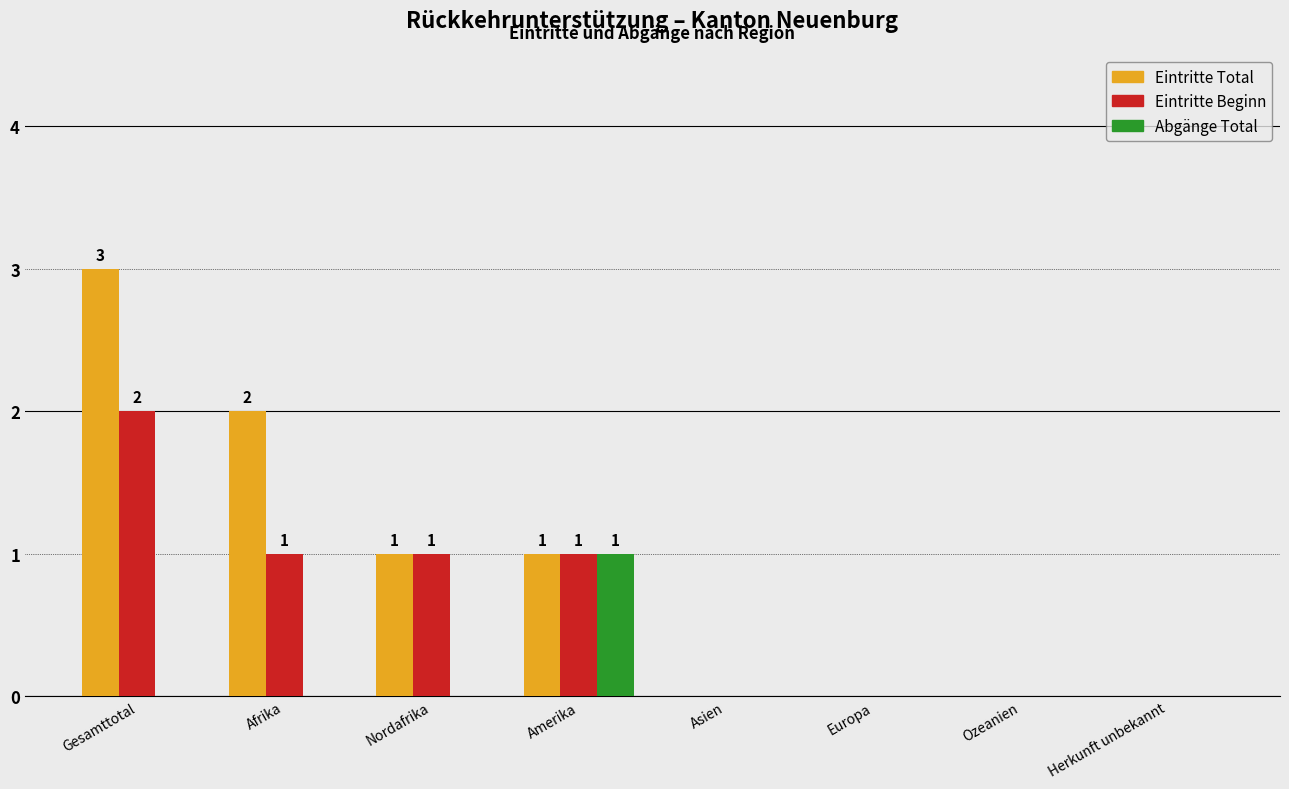

Reading right to left, transcribe all the data shown in this chart.

Eintritte Total: Herkunft unbekannt=0	Ozeanien=0	Europa=0	Asien=0	Amerika=1	Nordafrika=1	Afrika=2	Gesamttotal=3
Eintritte Beginn: Herkunft unbekannt=0	Ozeanien=0	Europa=0	Asien=0	Amerika=1	Nordafrika=1	Afrika=1	Gesamttotal=2
Abgänge Total: Herkunft unbekannt=0	Ozeanien=0	Europa=0	Asien=0	Amerika=1	Nordafrika=0	Afrika=0	Gesamttotal=0